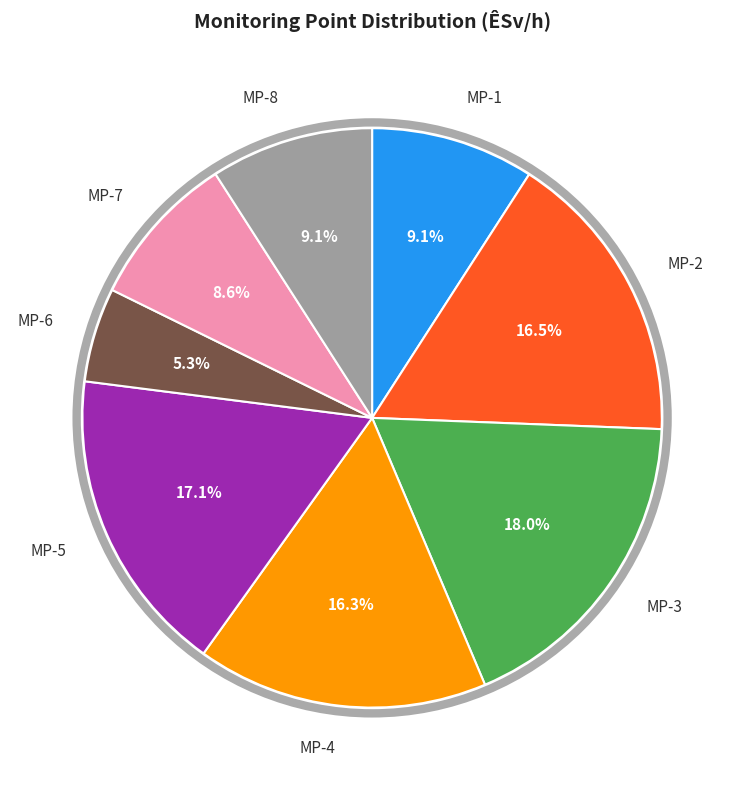

Is there a majority slice in this chart?

No